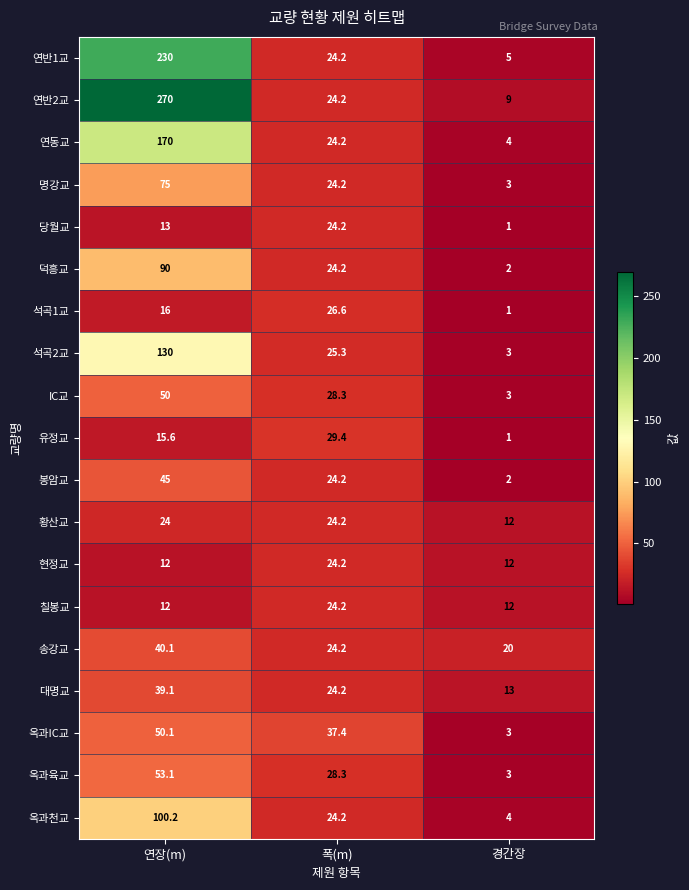

The value of 옥과육교 at 연장(m) is 35.6. True or false?

False